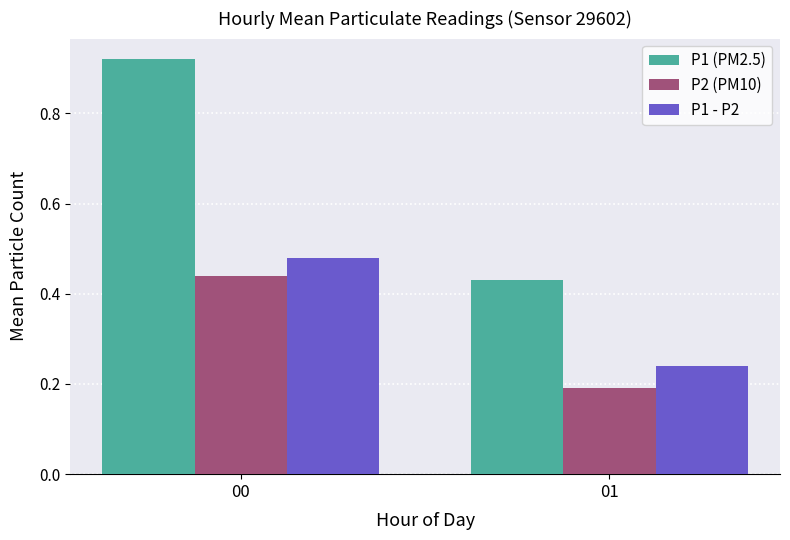

Are the bars horizontal?

No